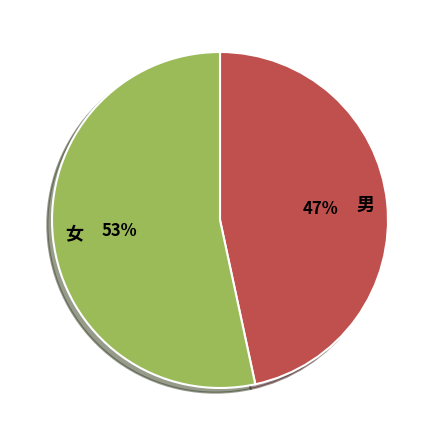

How many slices are in this pie chart?

2